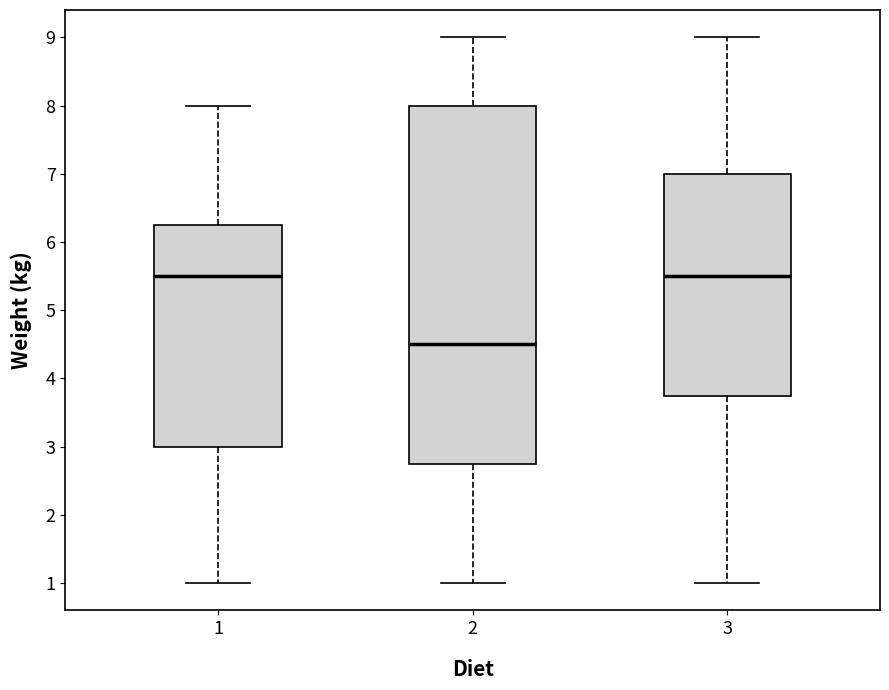

Reading left to right, transcribe this box plot: for each box, give where its median line is, the range the box spans, and where its two whiskers end, as read against the y-axis. The values are not printed on the chart, so give them approximately, as read against the axis.

1: median 5.5, box 3.0 to 6.3, whiskers 1.0 to 8.0
2: median 4.5, box 2.8 to 8.0, whiskers 1.0 to 9.0
3: median 5.5, box 3.8 to 7.0, whiskers 1.0 to 9.0